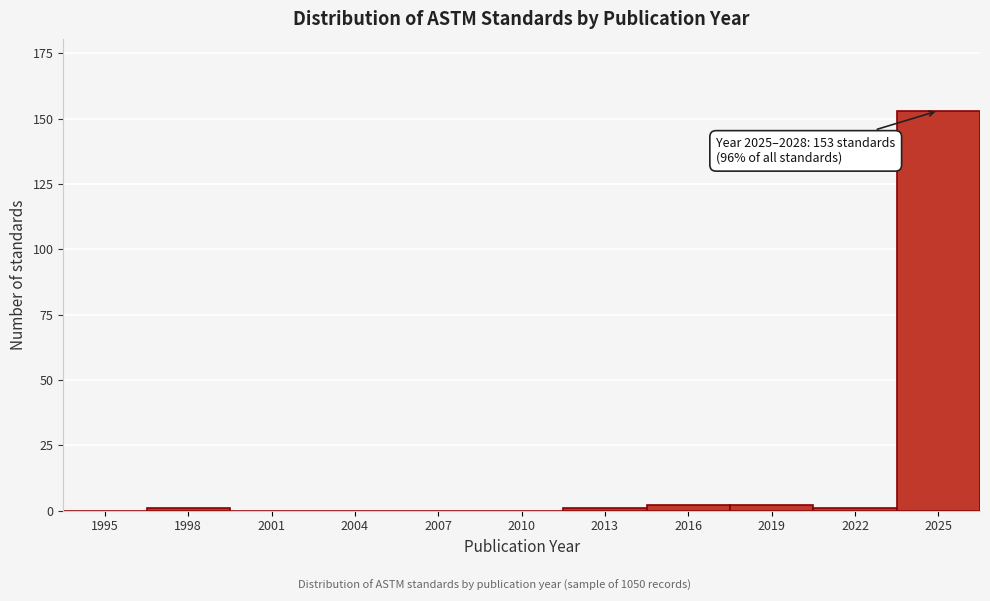

Reading right to left, what are all the values shown in this chart?

2025=153	2022=1	2019=2	2016=2	2013=1	2010=0	2007=0	2004=0	2001=0	1998=1	1995=0